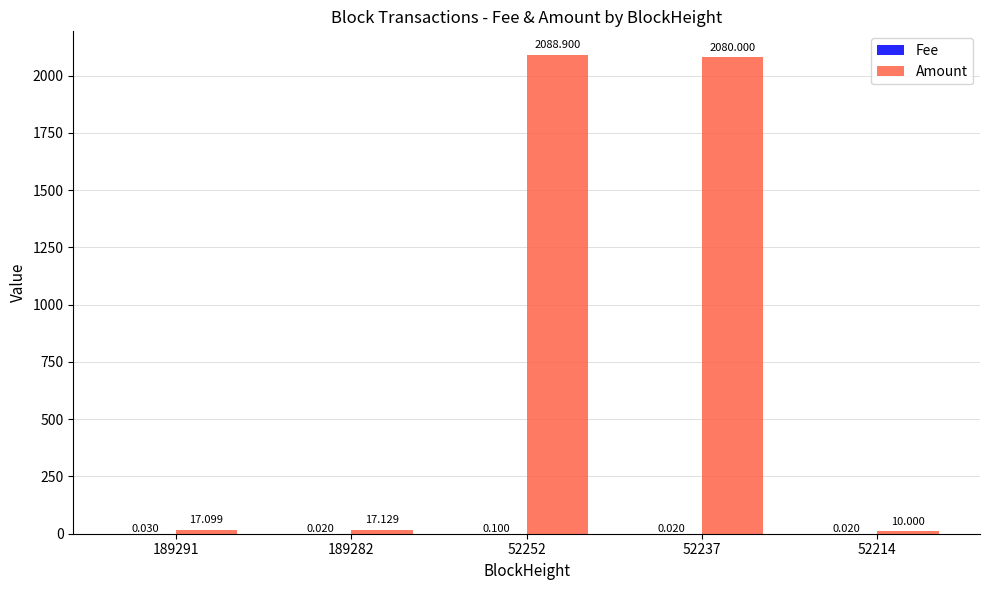

Does the chart contain stacked bars?

No